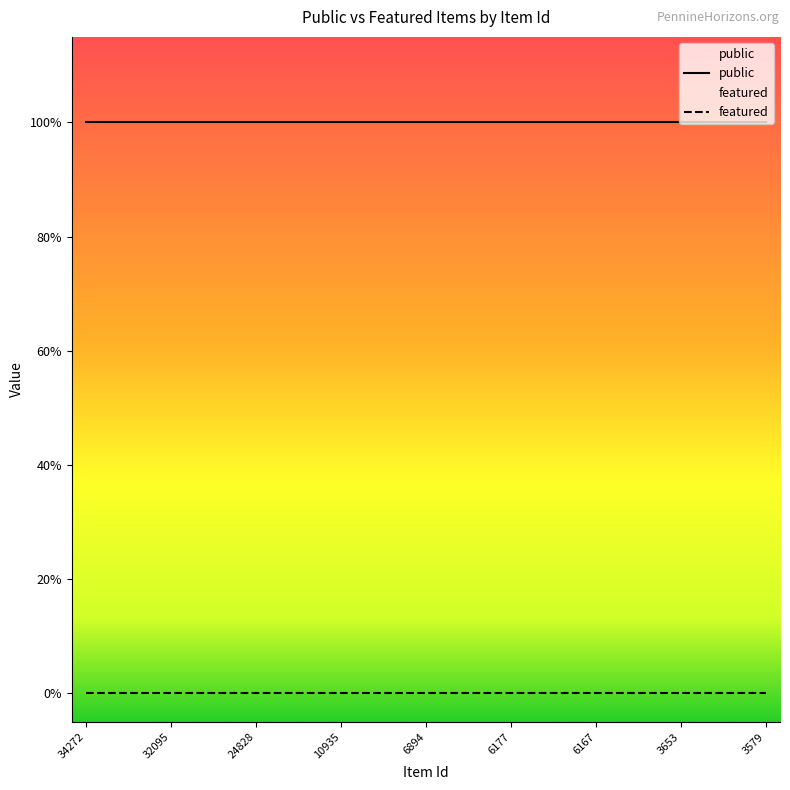

At 10936, list the series in order from smallest to largest.

featured, public